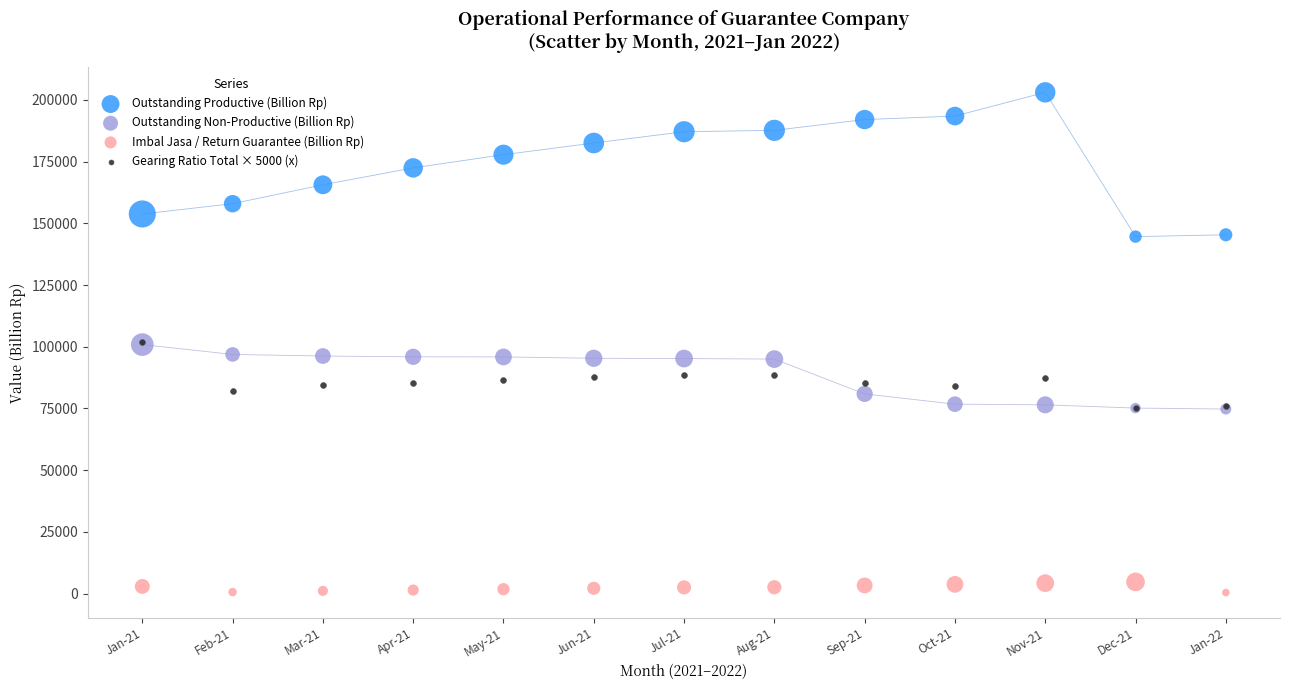

Which series has the largest Y range (max minus min)?

Outstanding Productive (Billion Rp)